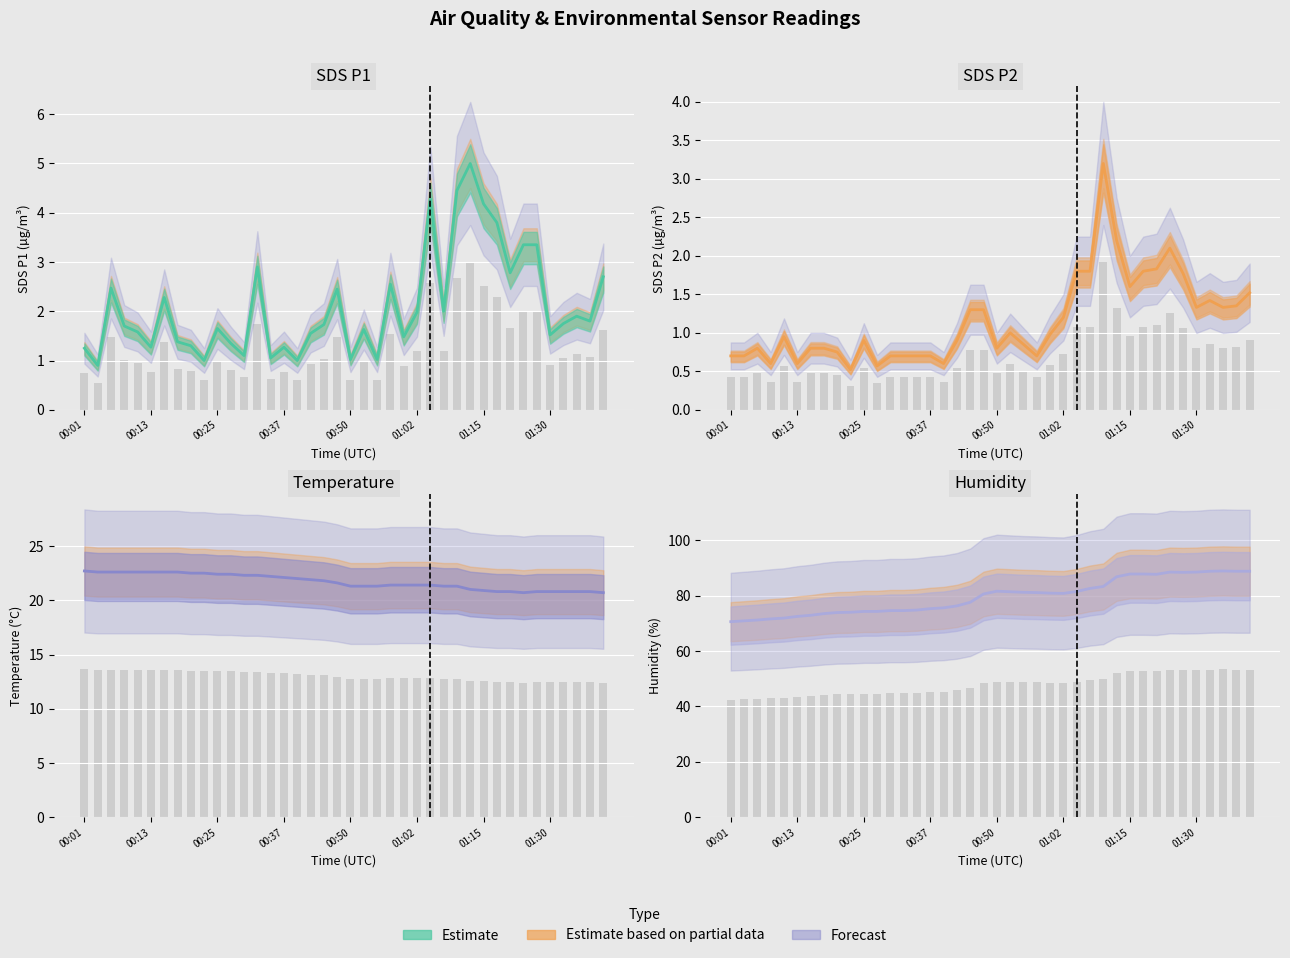

Does the chart contain stacked bars?

No